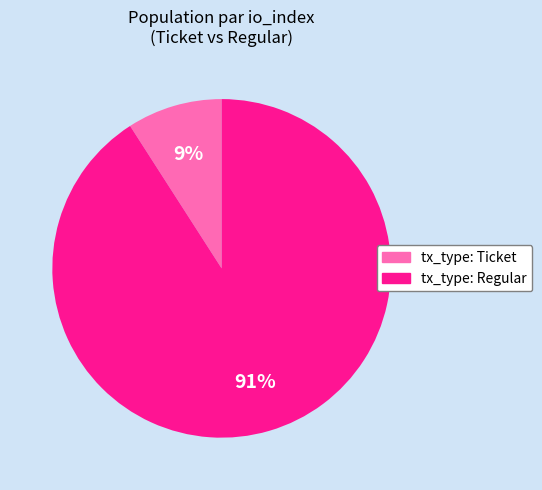

Combined, do tx_type: Ticket and tx_type: Regular account for over 50%?

Yes